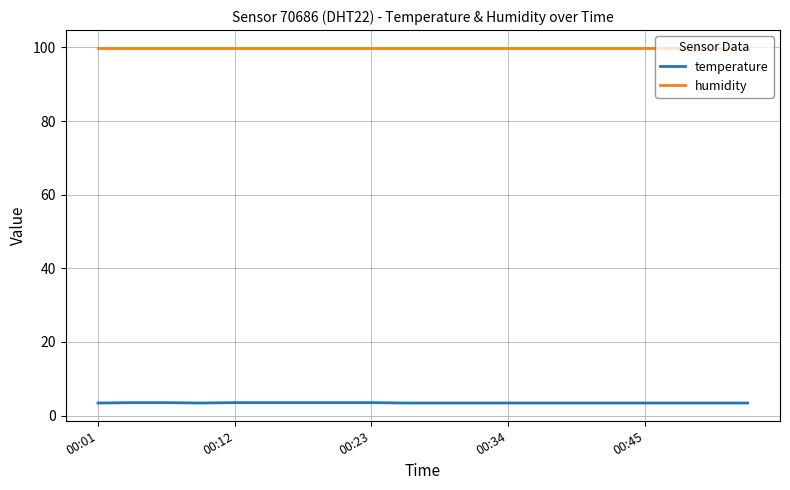

True or false: temperature and humidity intersect in this chart.

False